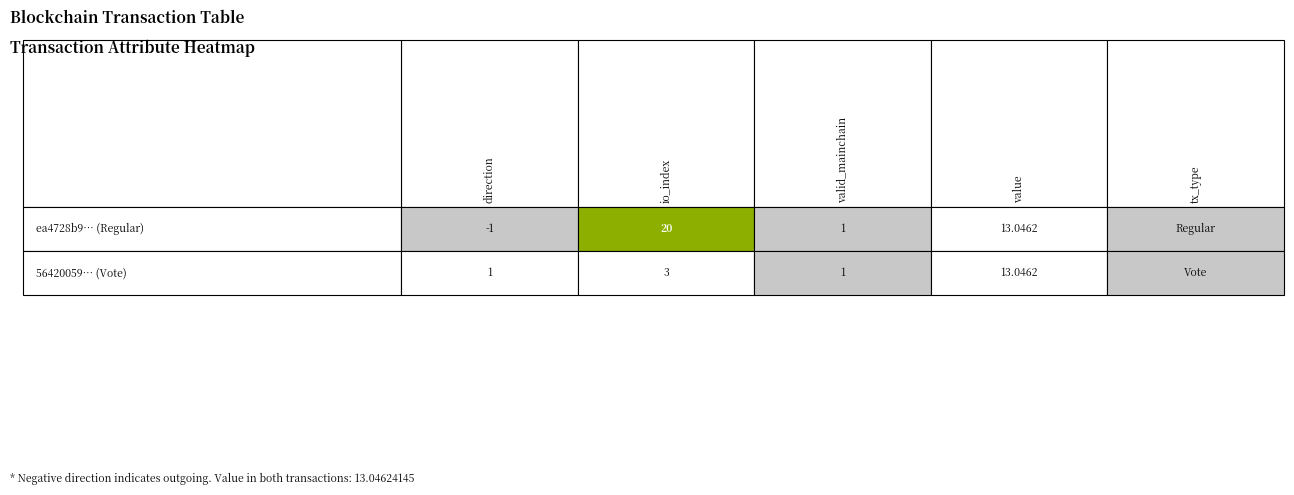

At how many categories does at least one series exceed 17?

1